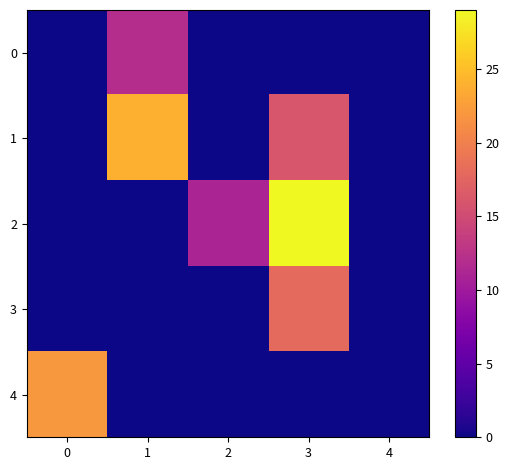

Rank the series by their maximum value, from lowest to highest.

0, 3, 4, 1, 2